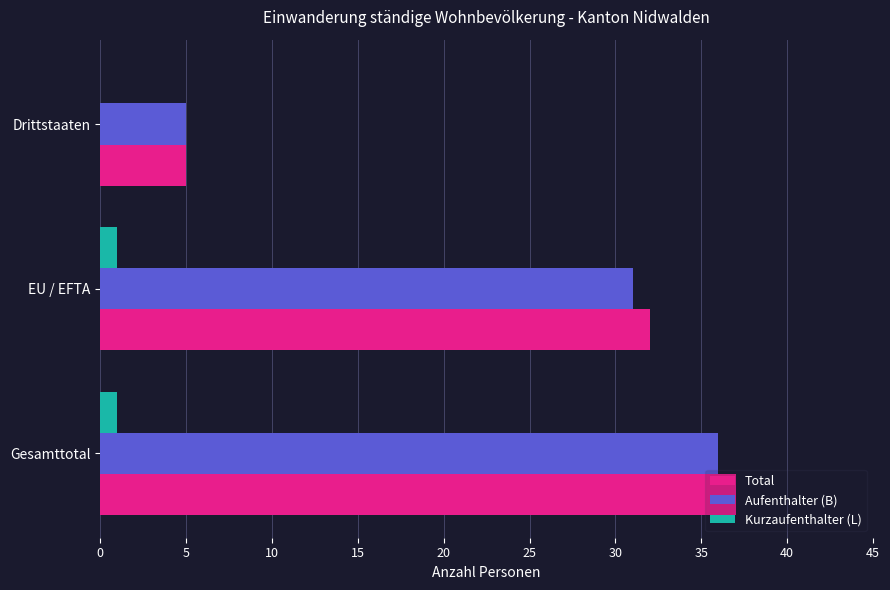

At which category does the chart reach its peak across all series?

Gesamttotal